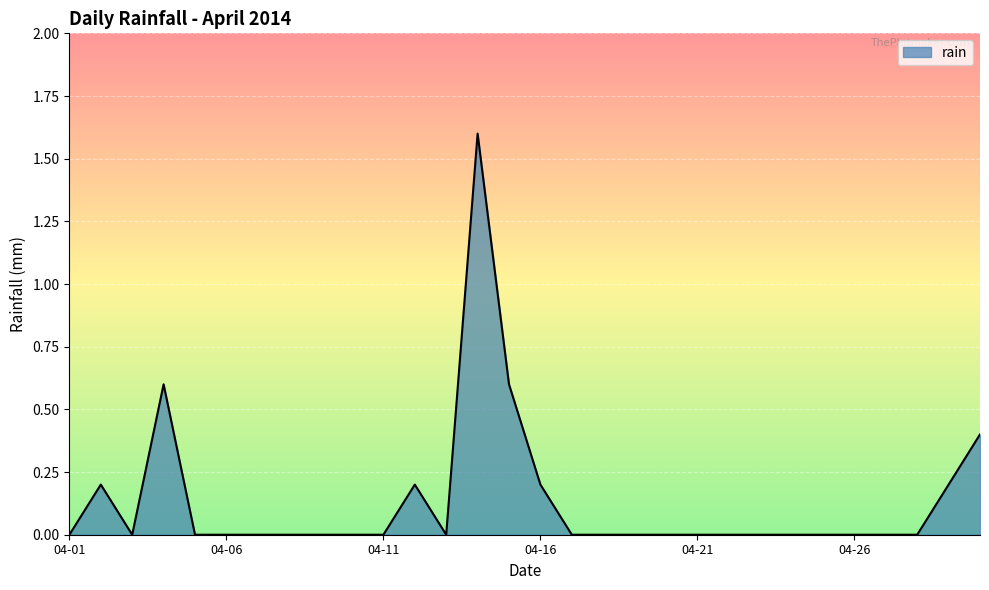

What is the difference between the maximum and minimum values?

1.6